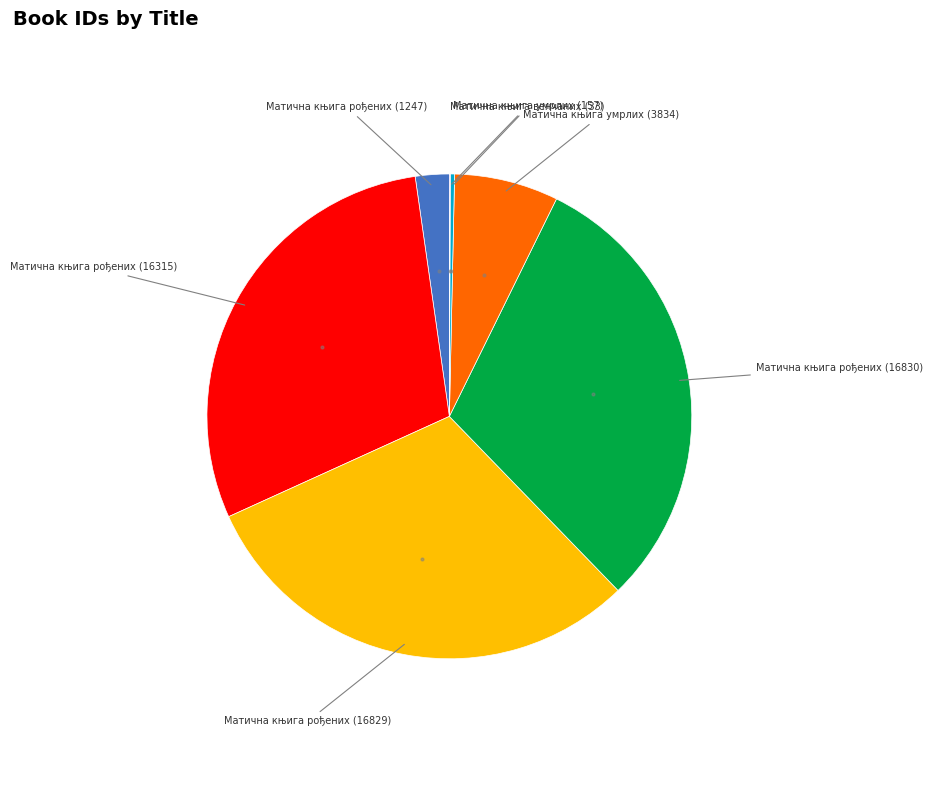

Is there any slice that represents more than half of the pie?

No